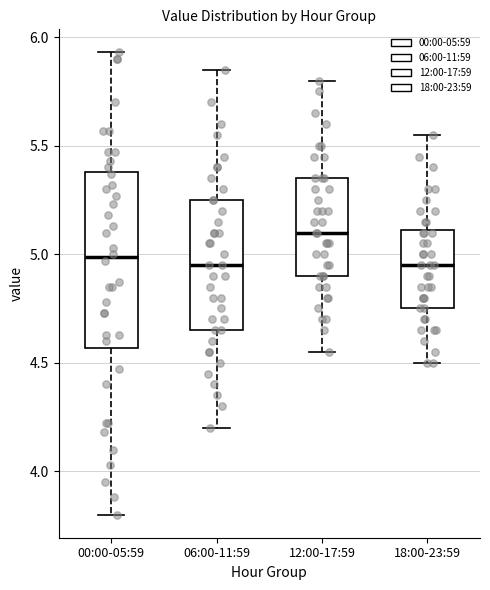

Reading left to right, read every box against the y-axis: the position of its median line, the range the box covers, and the ends of its whiskers. The values are not printed on the chart, so give them approximately, as read against the axis.

00:00-05:59: median 5.00, box 4.55 to 5.40, whiskers 3.80 to 5.95
06:00-11:59: median 4.95, box 4.65 to 5.25, whiskers 4.20 to 5.85
12:00-17:59: median 5.10, box 4.90 to 5.35, whiskers 4.55 to 5.80
18:00-23:59: median 4.95, box 4.75 to 5.10, whiskers 4.50 to 5.55